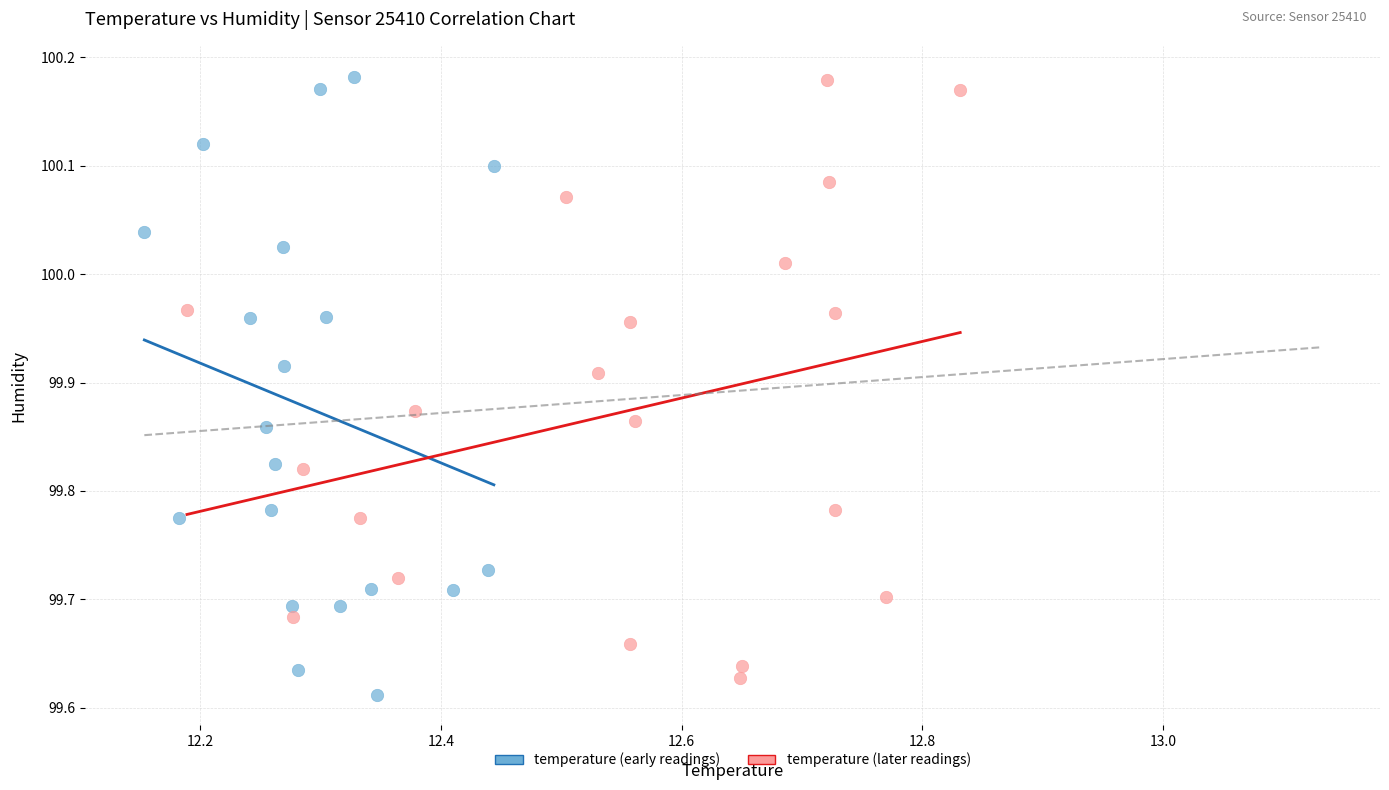

What are all the series names shown in the legend?

temperature (early readings), temperature (later readings)